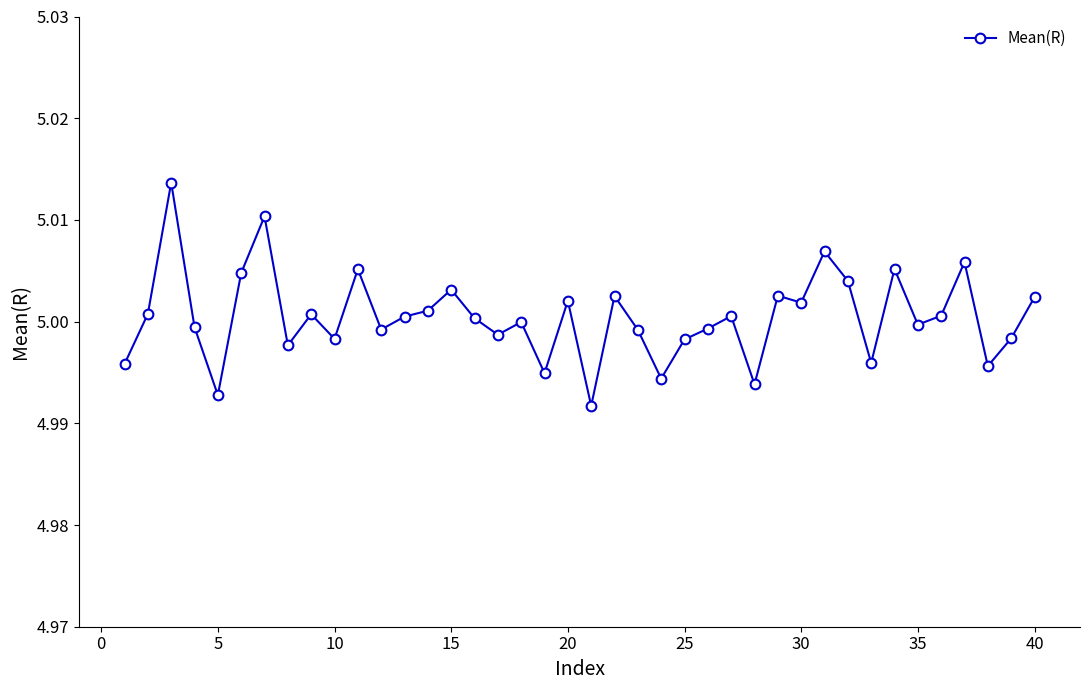

True or false: the data has more than 1 interior local peaks.

True